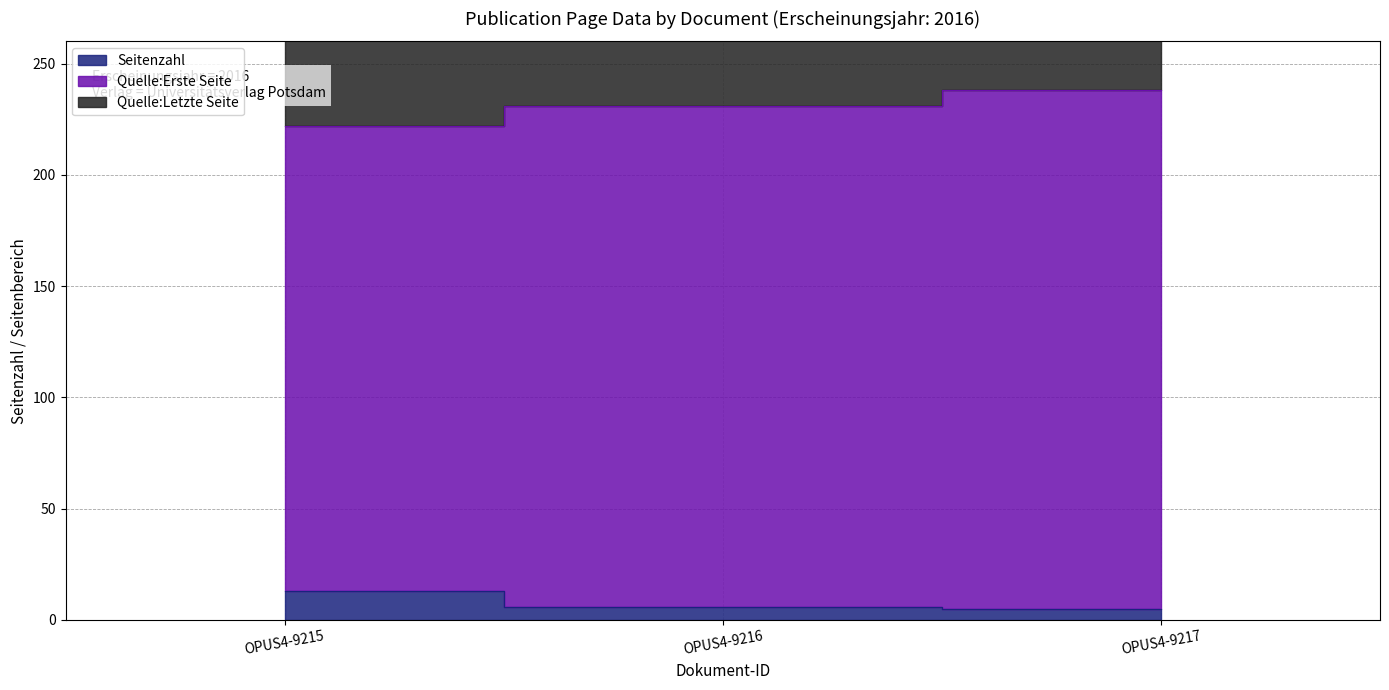

Rank the series by their average value, from highest to lowest.

Quelle:Letzte Seite, Quelle:Erste Seite, Seitenzahl